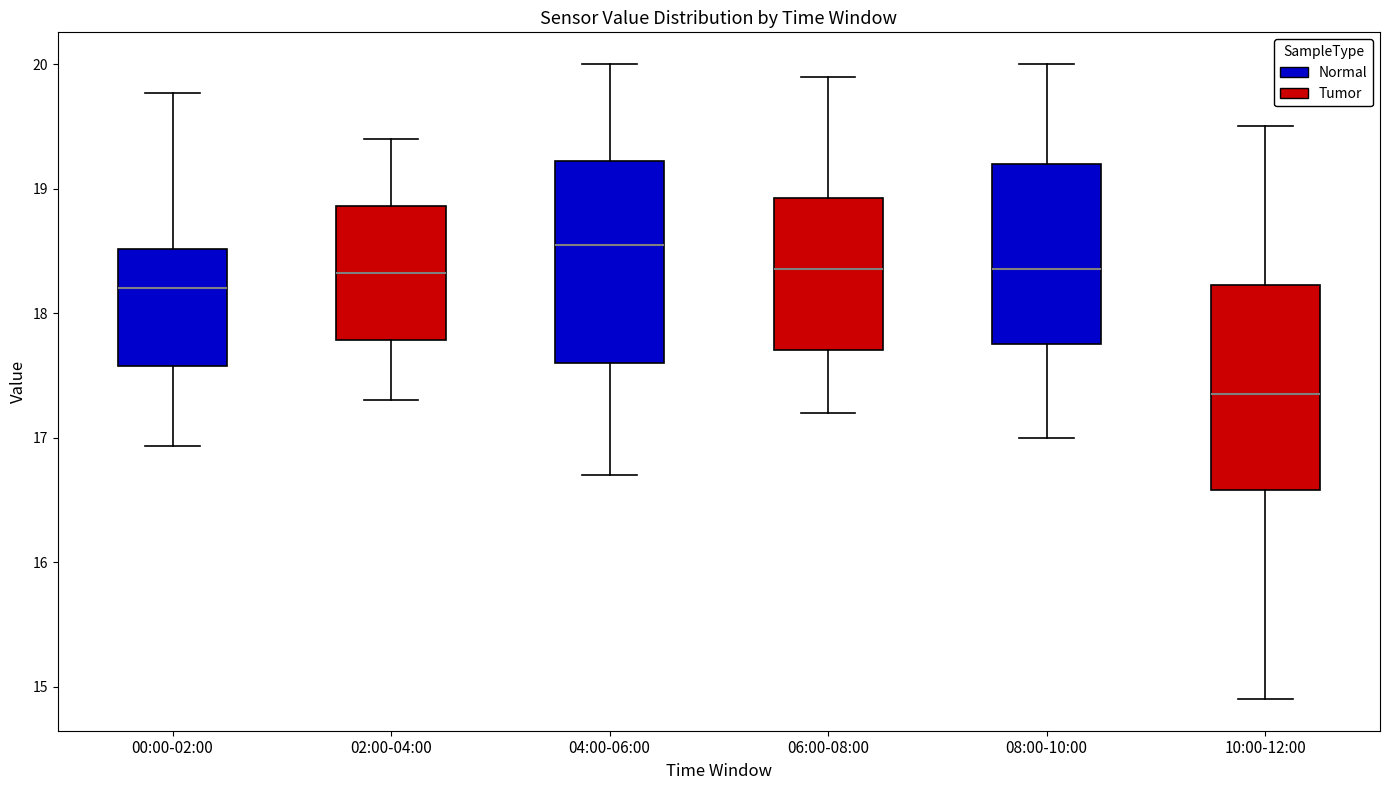

Reading left to right, read every box against the y-axis: the position of its median line, the range the box covers, and the ends of its whiskers. The values are not printed on the chart, so give them approximately, as read against the axis.

00:00-02:00: median 18.2, box 17.6 to 18.5, whiskers 16.9 to 19.8
02:00-04:00: median 18.3, box 17.8 to 18.9, whiskers 17.3 to 19.4
04:00-06:00: median 18.6, box 17.6 to 19.2, whiskers 16.7 to 20.0
06:00-08:00: median 18.4, box 17.7 to 18.9, whiskers 17.2 to 19.9
08:00-10:00: median 18.4, box 17.8 to 19.2, whiskers 17.0 to 20.0
10:00-12:00: median 17.4, box 16.6 to 18.2, whiskers 14.9 to 19.5